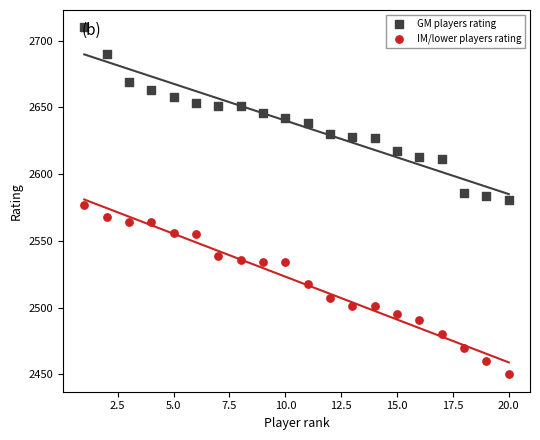

At how many categories does at least one series exceed 2657?

5